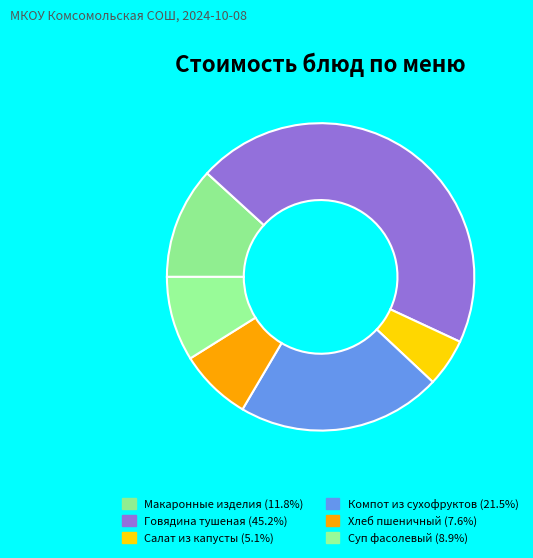

Does any single category account for the majority?

No